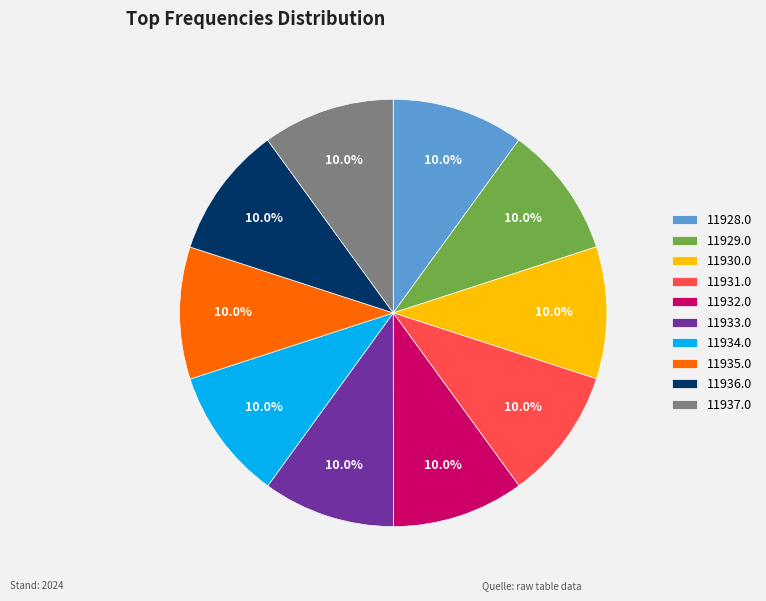

Is there a majority slice in this chart?

No